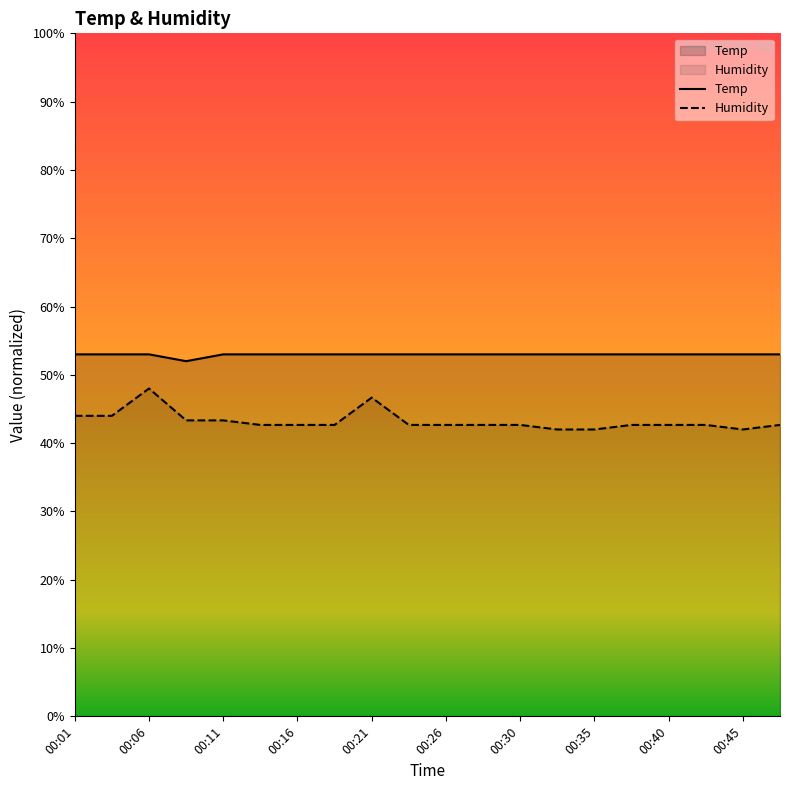

True or false: Temp and Humidity cross at least once.

False